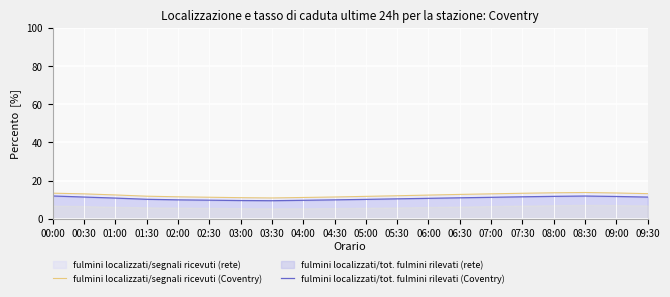

What is the difference between the second highest and minimum values in the fulmini localizzati/tot. fulmini rilevati (Coventry) series?

2.4